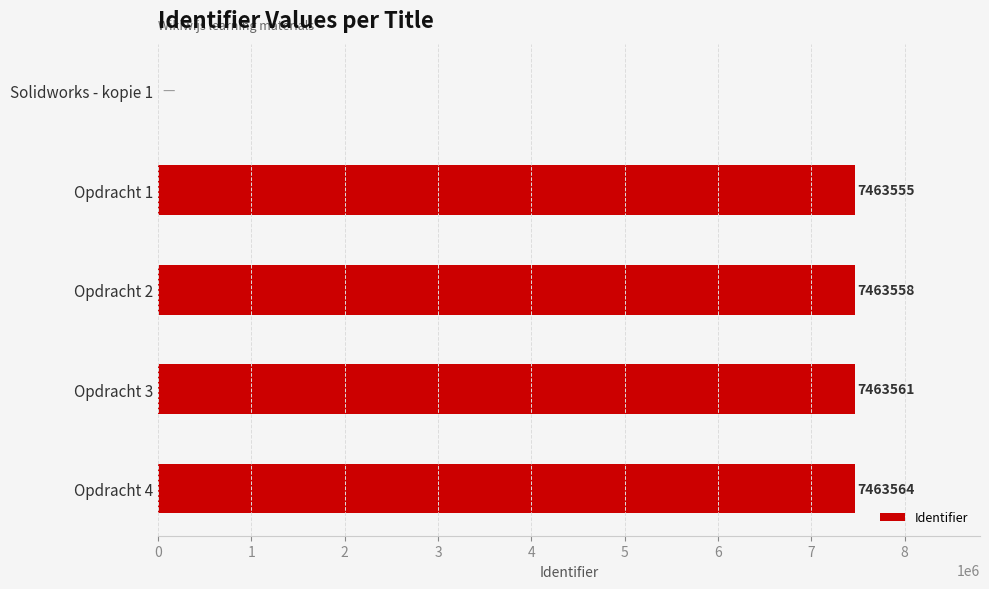

Count the number of data series in this chart.

1